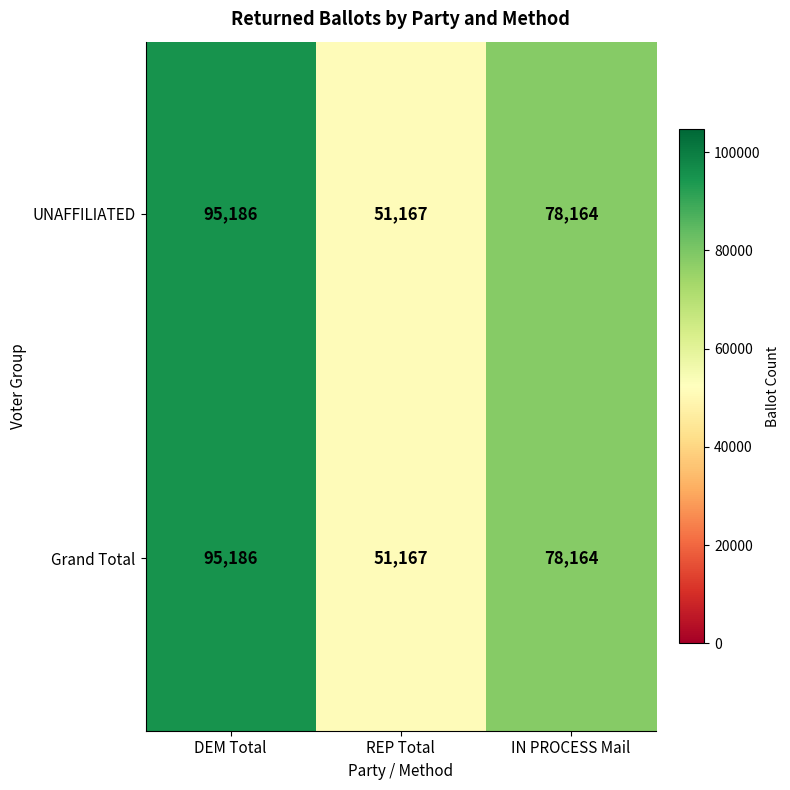

True or false: UNAFFILIATED has a value of 78164 at IN PROCESS Mail.

True